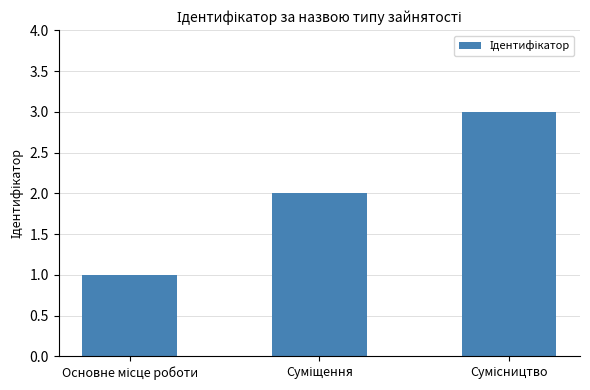

How many bars are there in total?

3